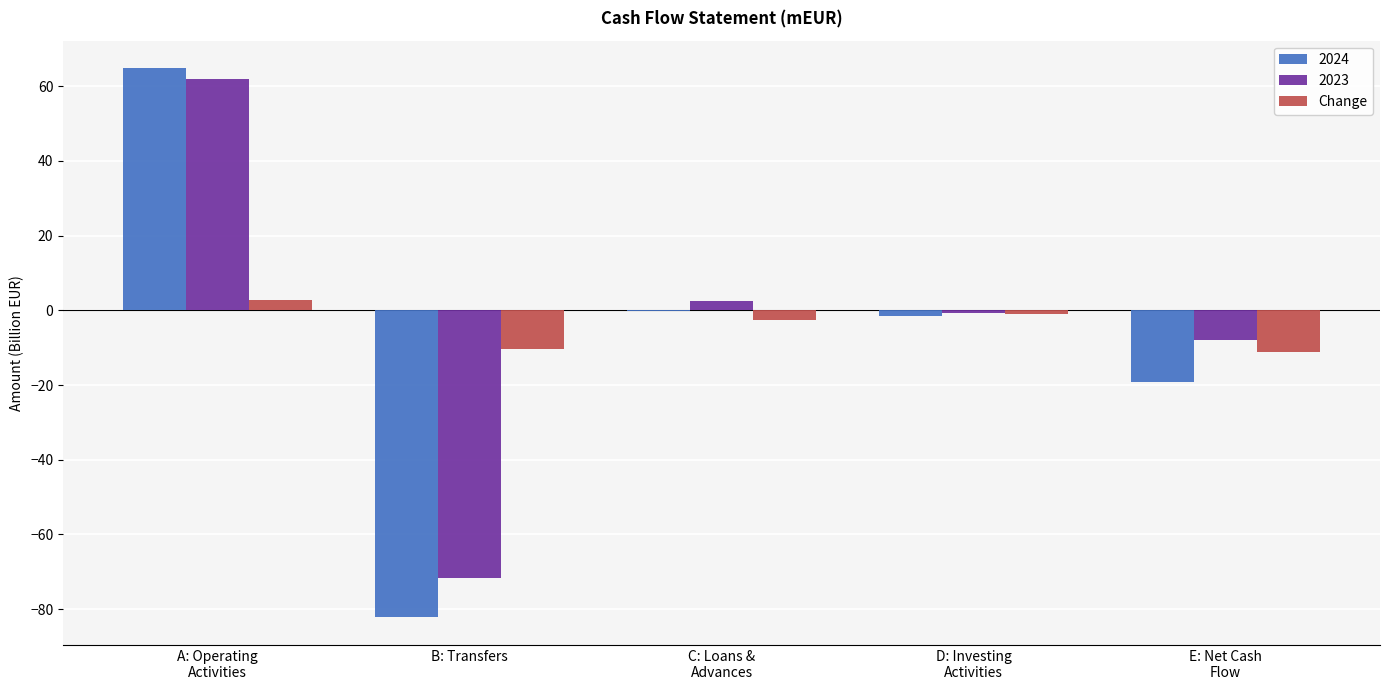

How many data points in 2024 are above -1?

2